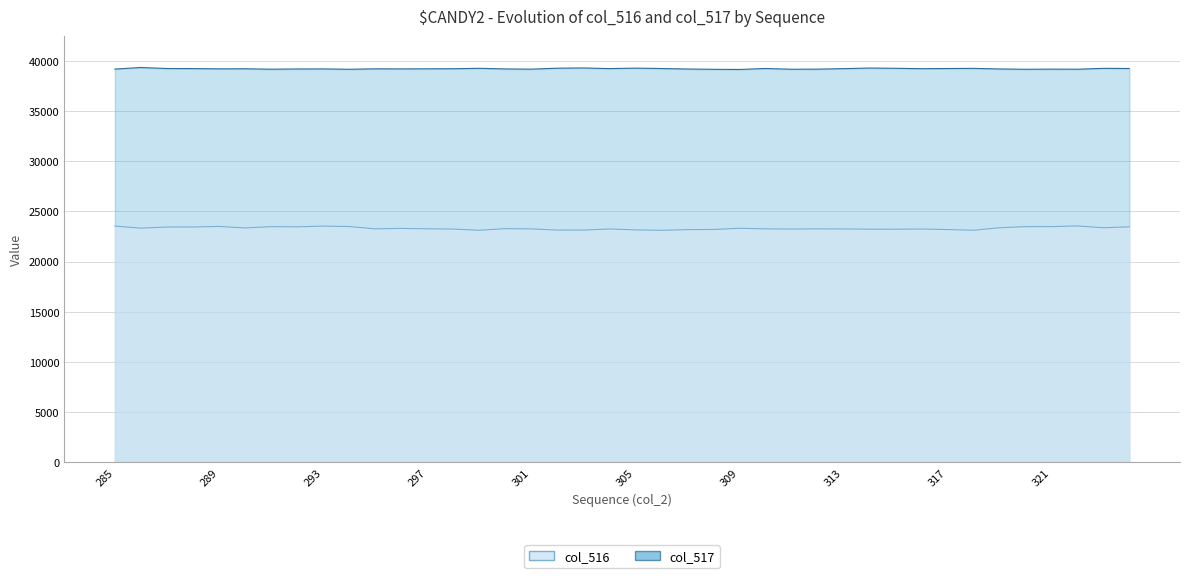

What is the spread (max minus min) of values at 286?

16026